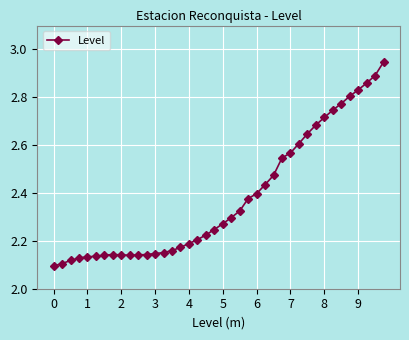

What is the difference between the second highest and second lowest values?

0.8